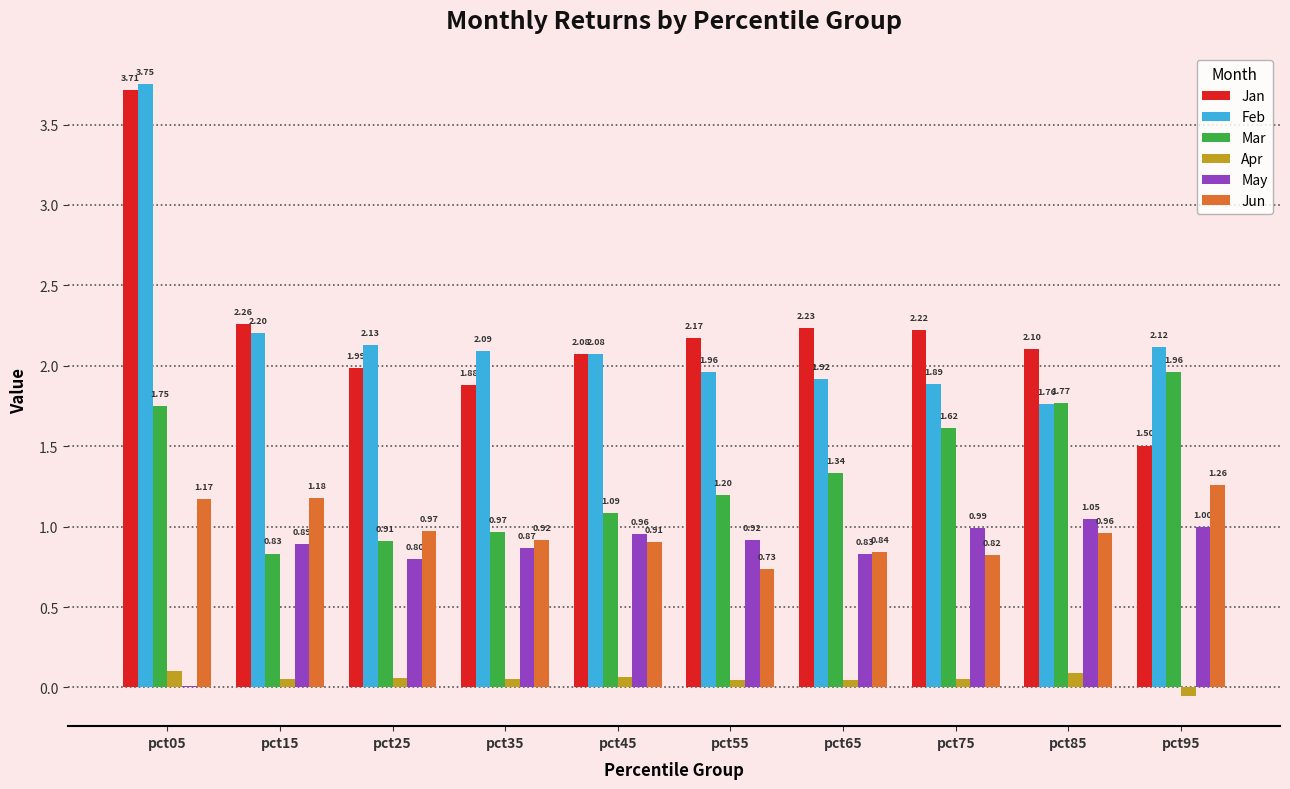

At which category is the sum across all series the highest?

pct05